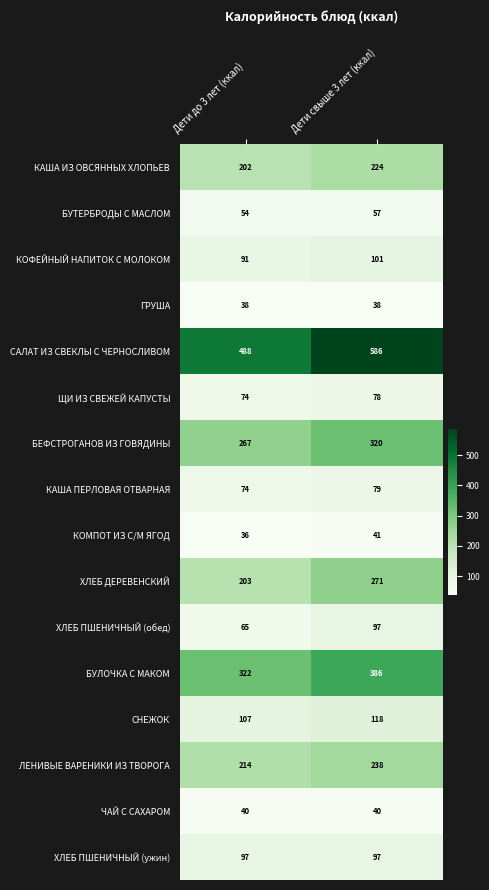

At which label does ЛЕНИВЫЕ ВАРЕНИКИ ИЗ ТВОРОГА reach its peak?

Дети свыше 3 лет (ккал)